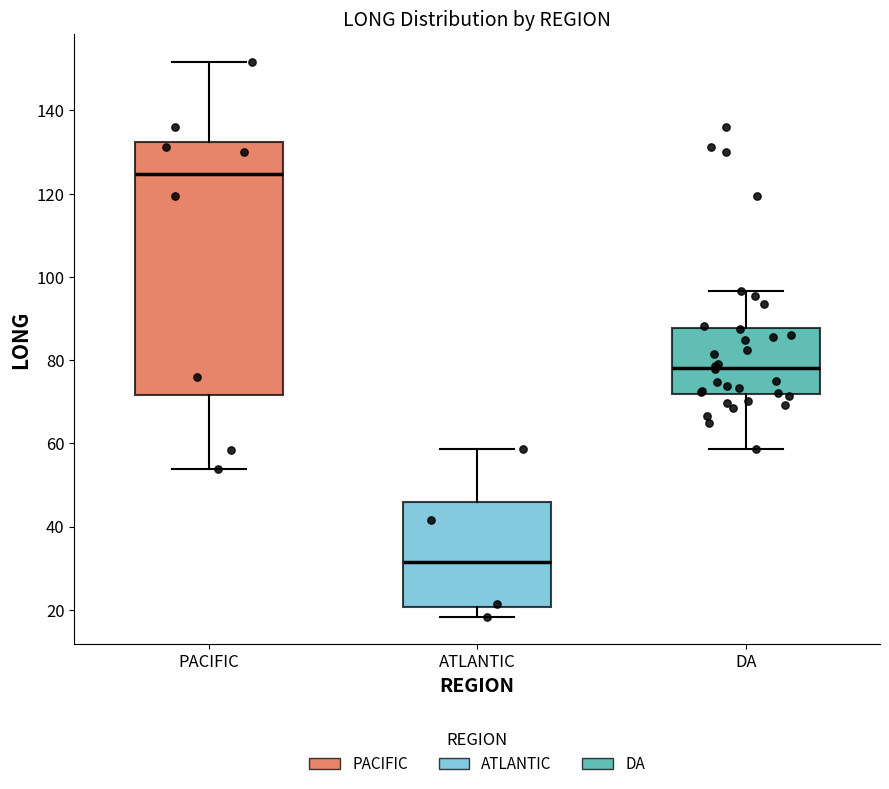

Which box's median line is the highest?

PACIFIC